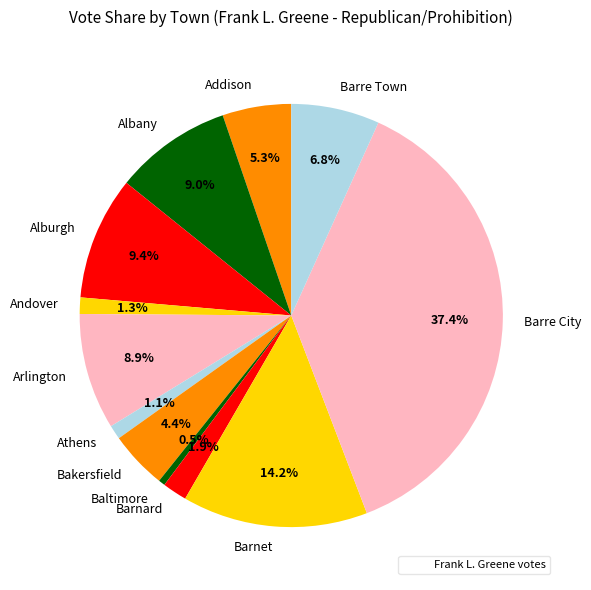

To the nearest percent, what is the difference between the Barnard and Barre Town slice percentages?

5%